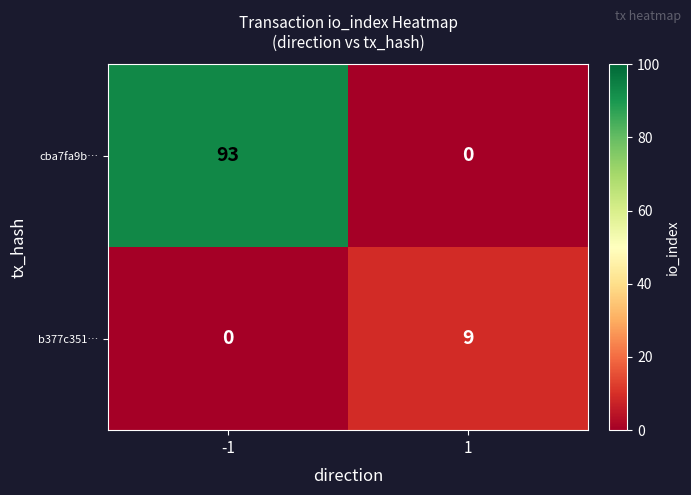

Is it true that b377c351… equals 16 at 1?

False